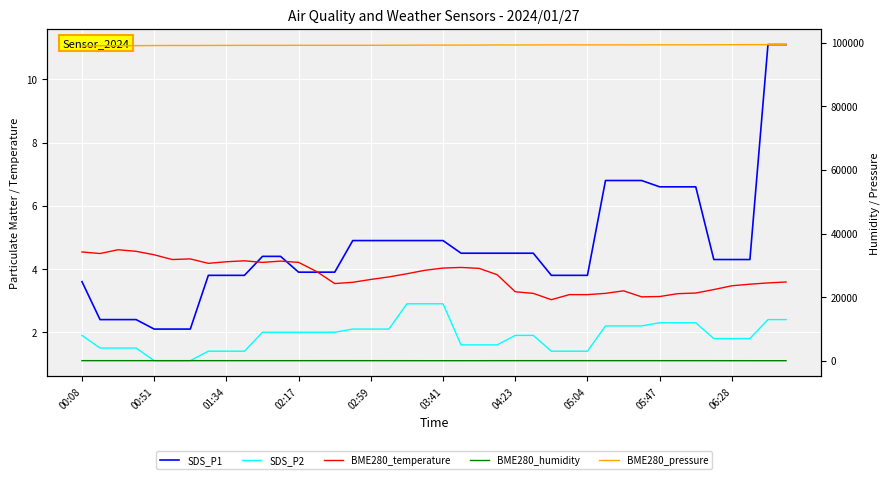

What are all the series names shown in the legend?

SDS_P1, SDS_P2, BME280_temperature, BME280_humidity, BME280_pressure